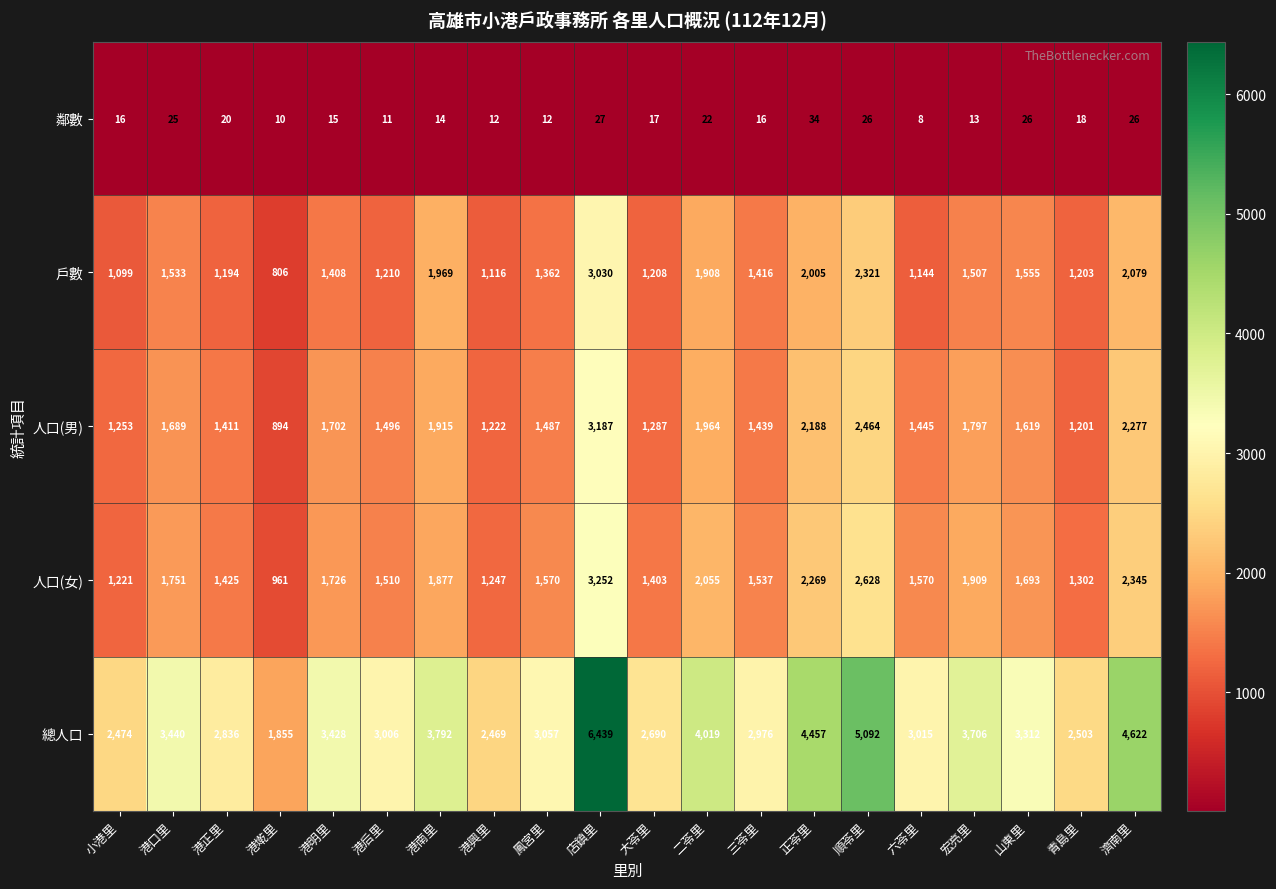

Count the number of categories in the chart.

20